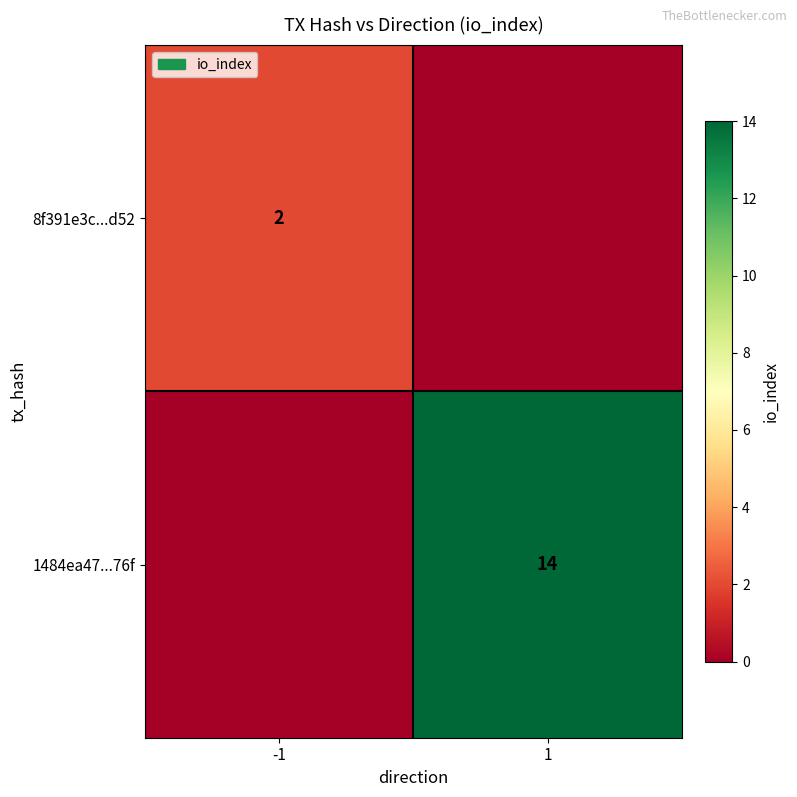

Is it true that 8f391e3c...d52 equals 2 at -1?

True